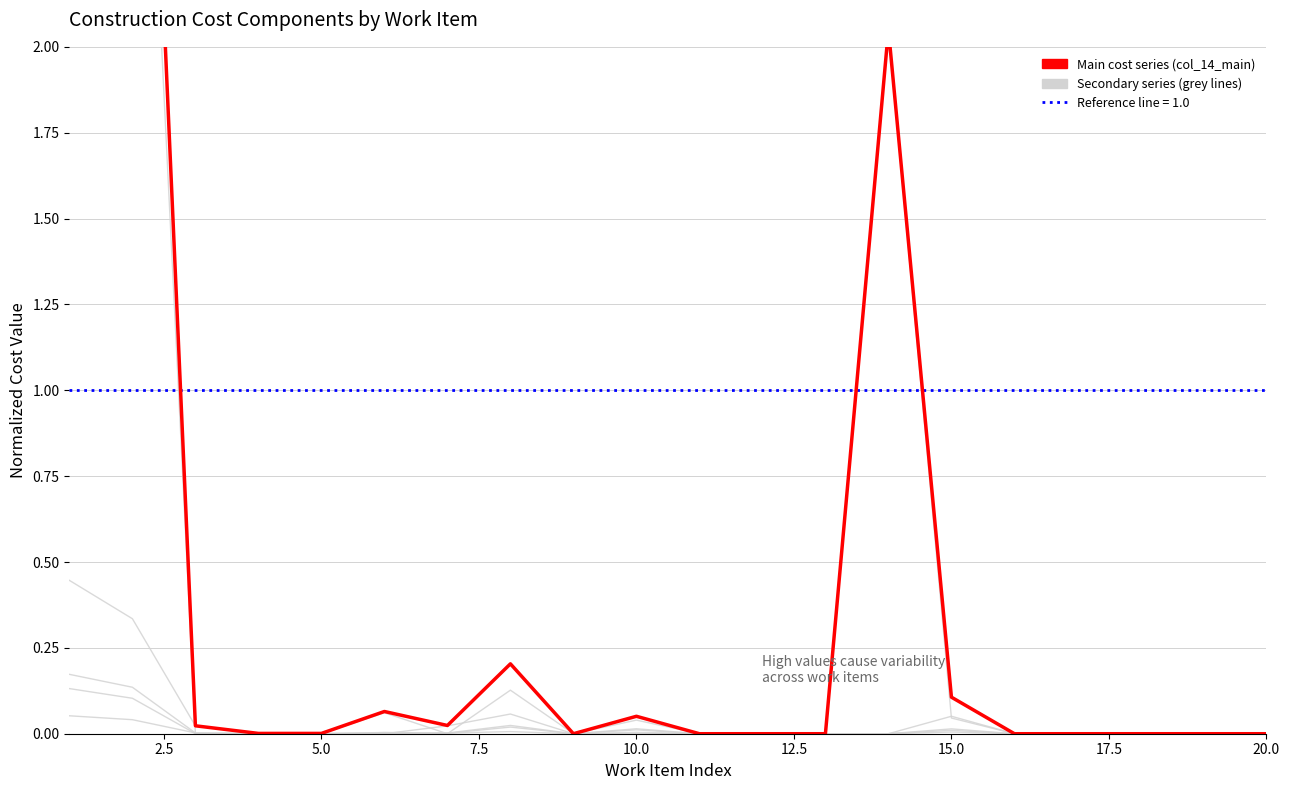

What is the difference between the maximum and minimum values in the col_14_main series?

4.3